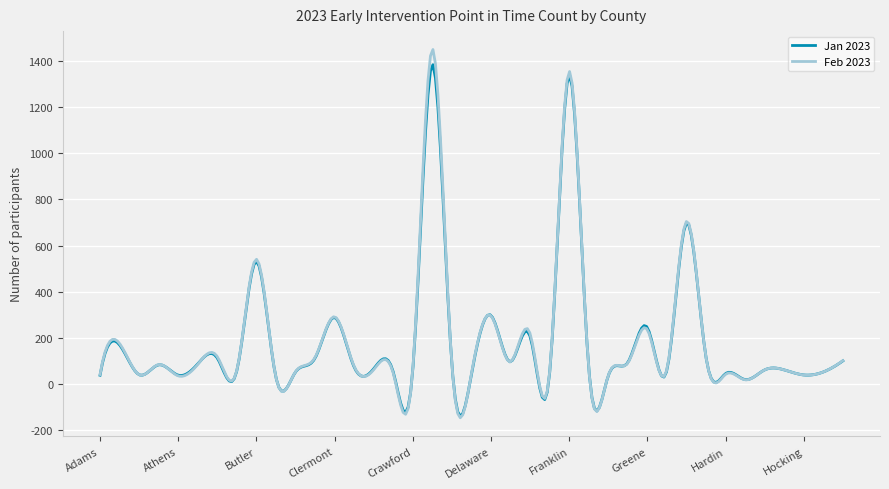

What is the maximum value shown in the chart?

1449.2